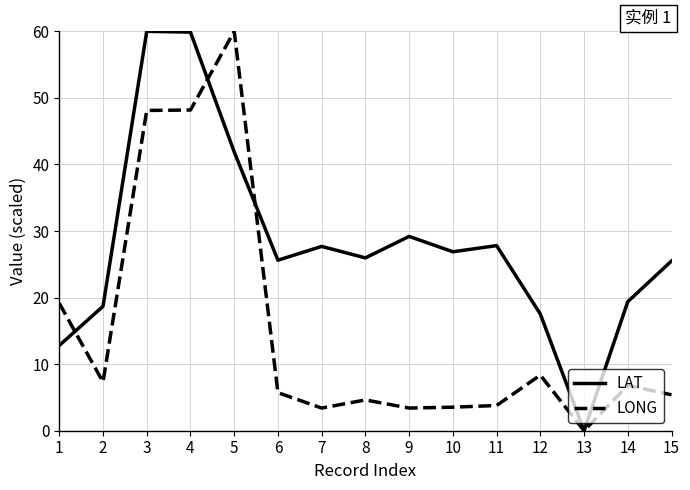

What is the sum of the LAT values at 7 and 4?

87.6